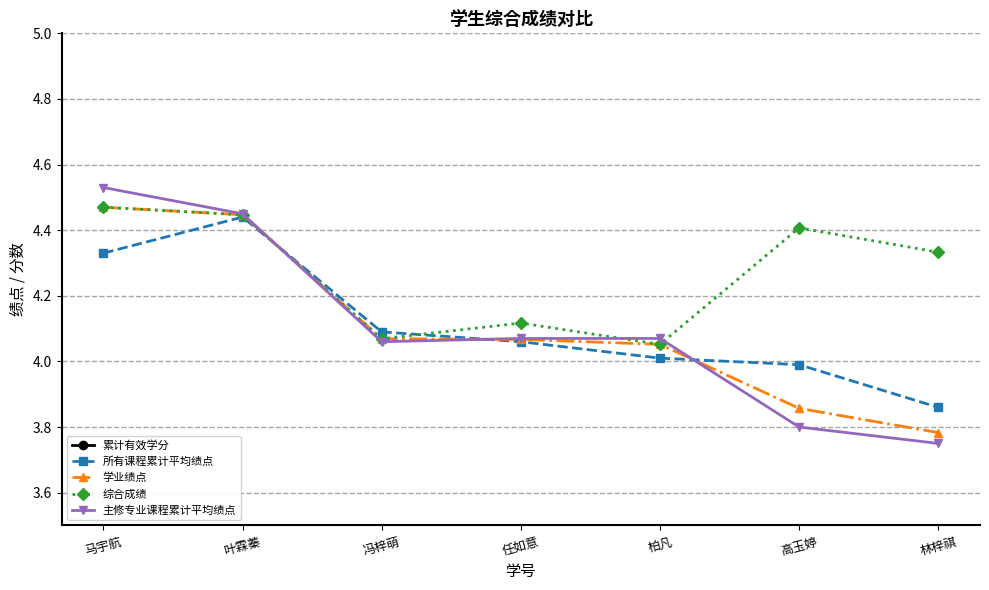

What is the lowest value of the 所有课程累计平均绩点 series?

3.9